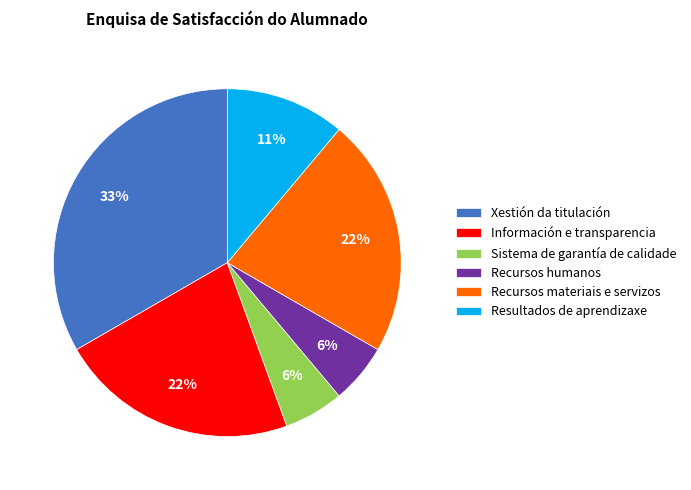

Is it true that Xestión da titulación is 22% of the pie?

False